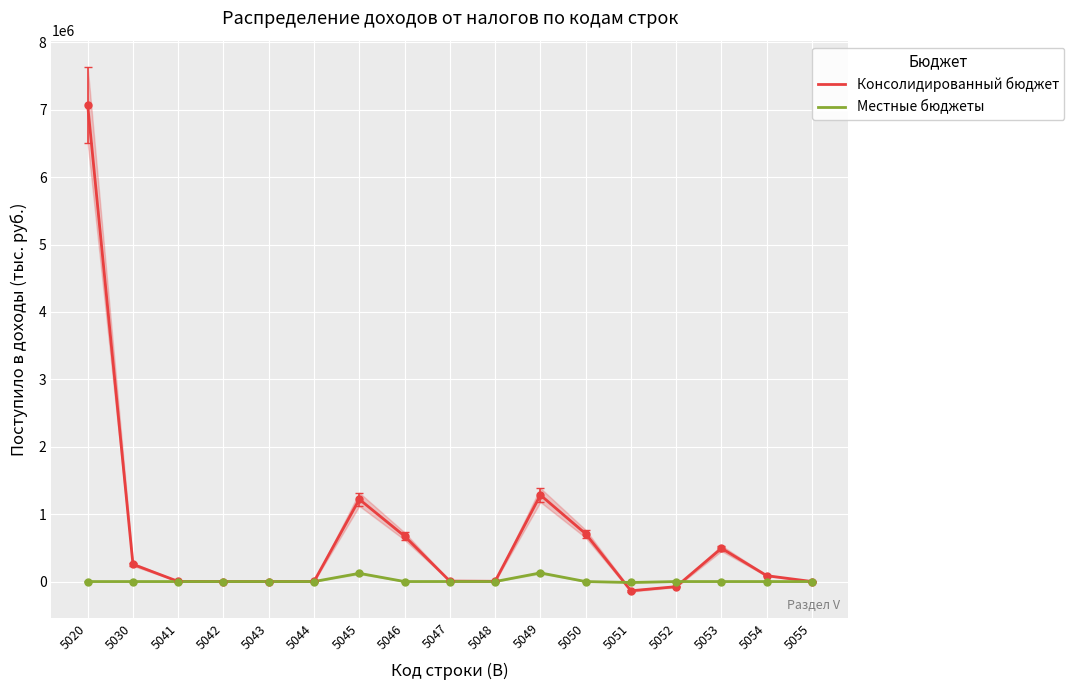

Where does the Местные бюджеты series first go above 0?

5045